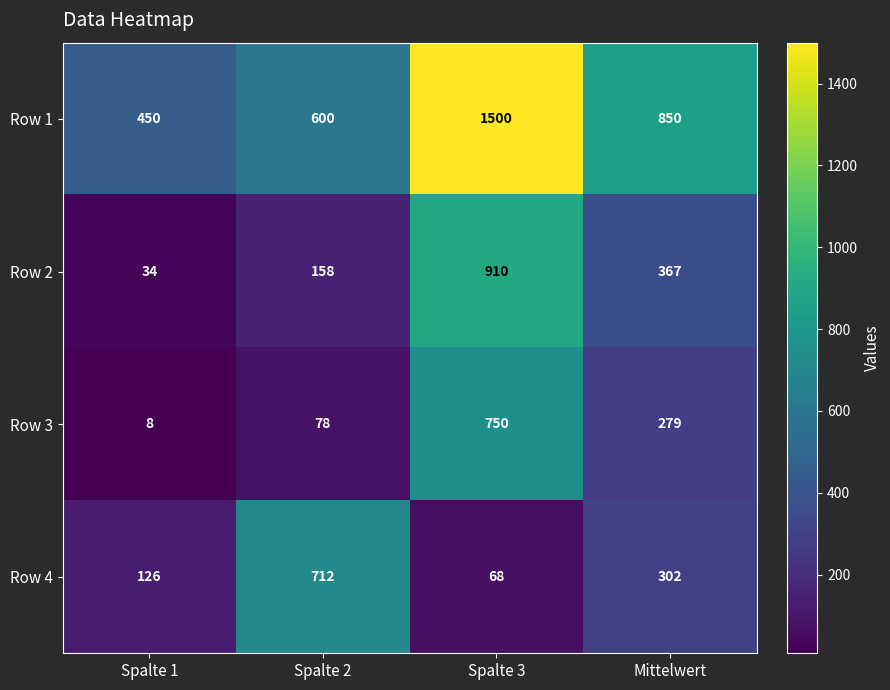

Is it true that Row 4 equals 126 at Spalte 1?

True